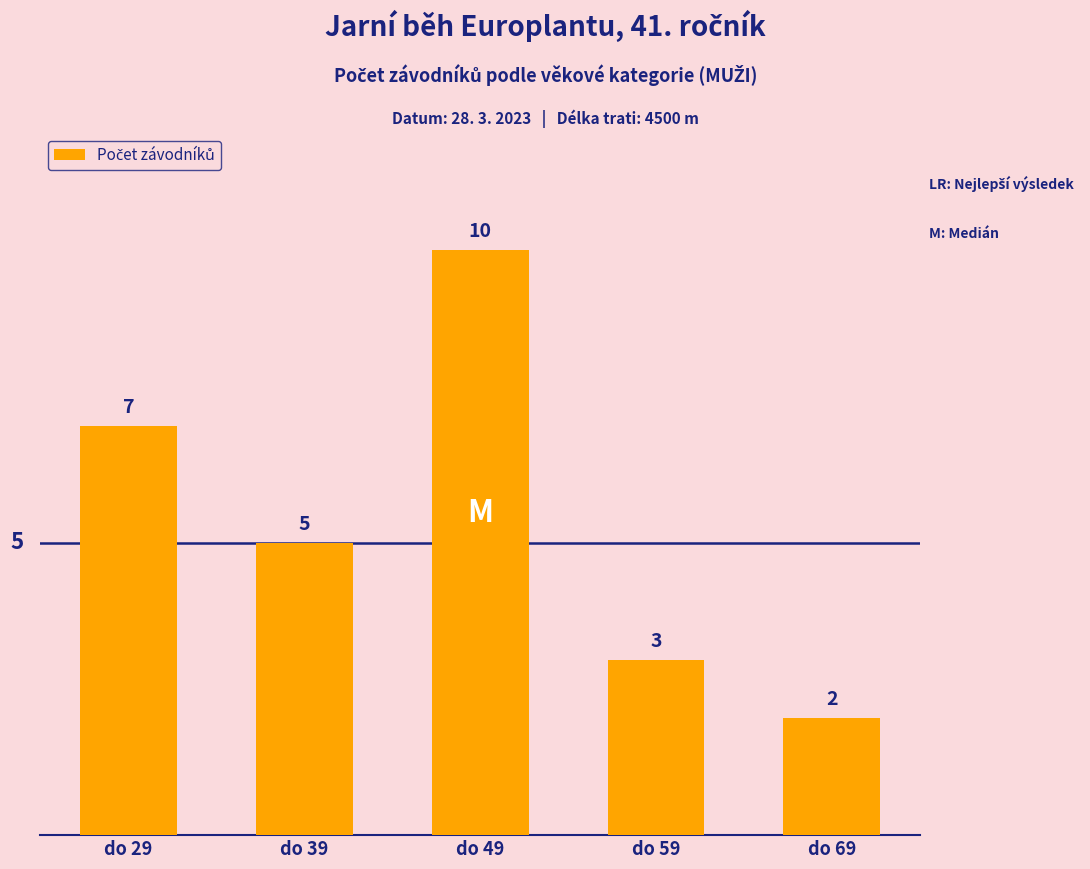

What is the value of the 1st bar from the left?

7